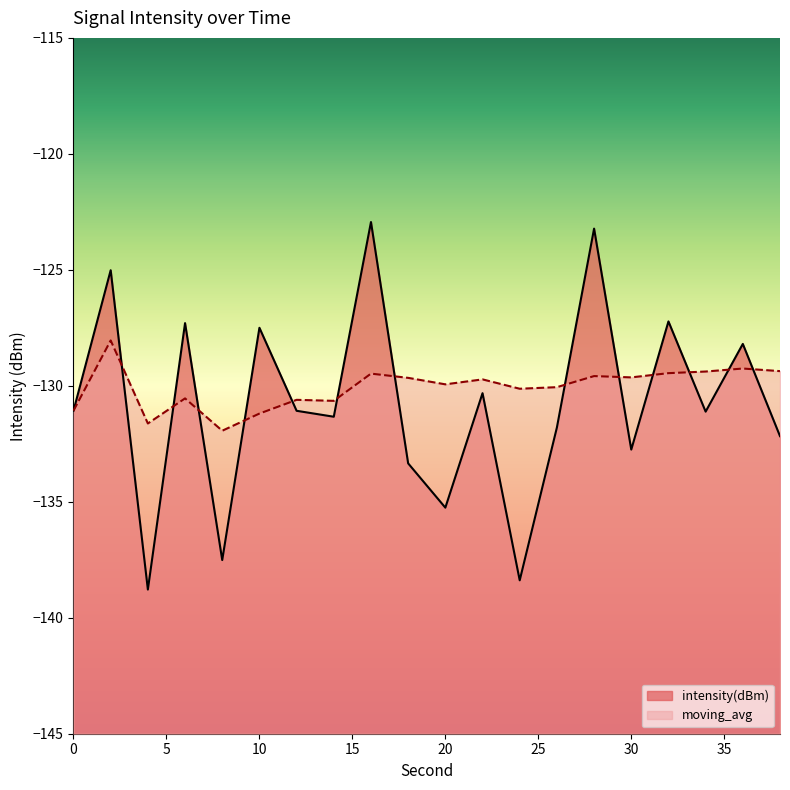

What is the average value of the moving_avg series?

-130.1